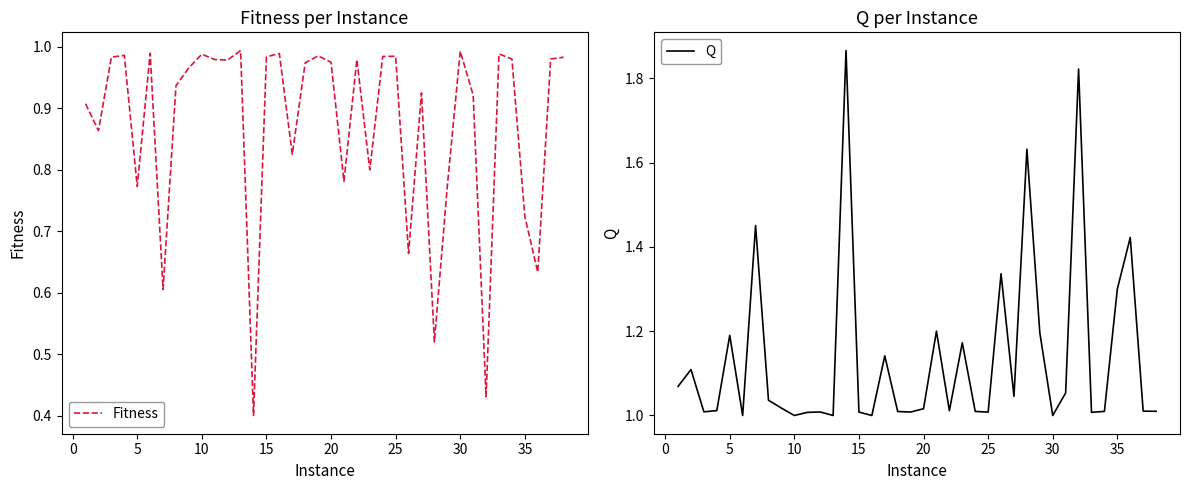

True or false: Fitness has a value of 0.4 at 30.

False